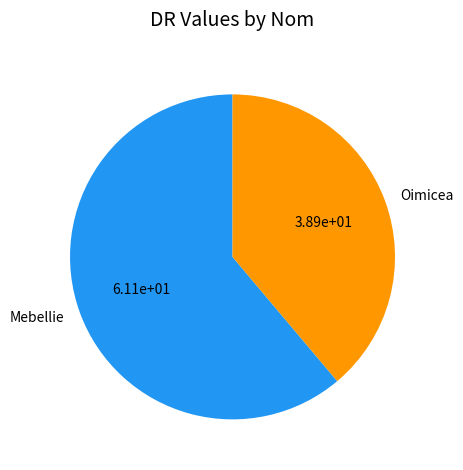

How many segments does this pie chart have?

2